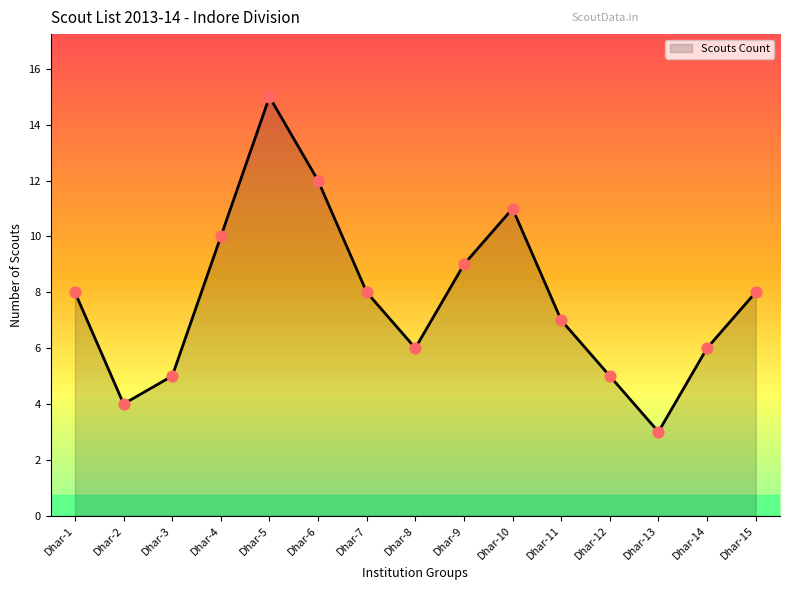

What is the change in value from Dhar-1 to Dhar-4?

+2